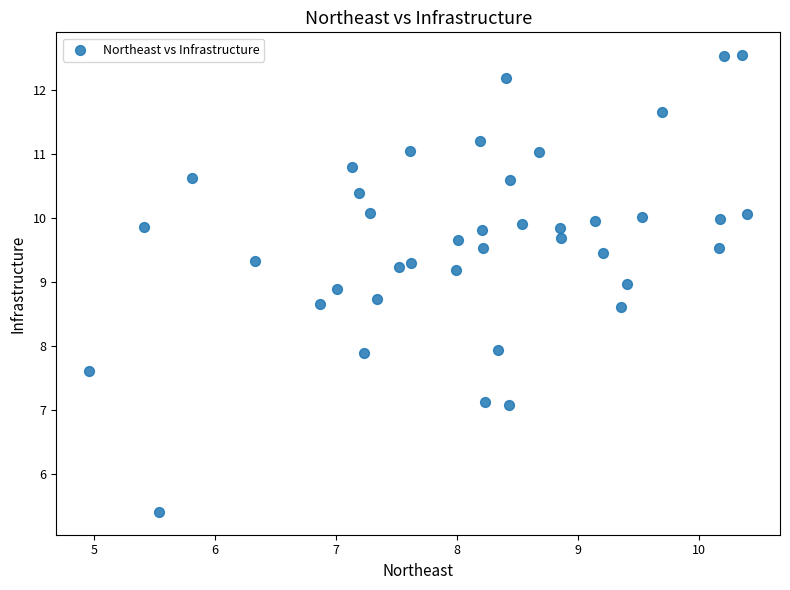

What is the range of X values (max minus min)?

5.4